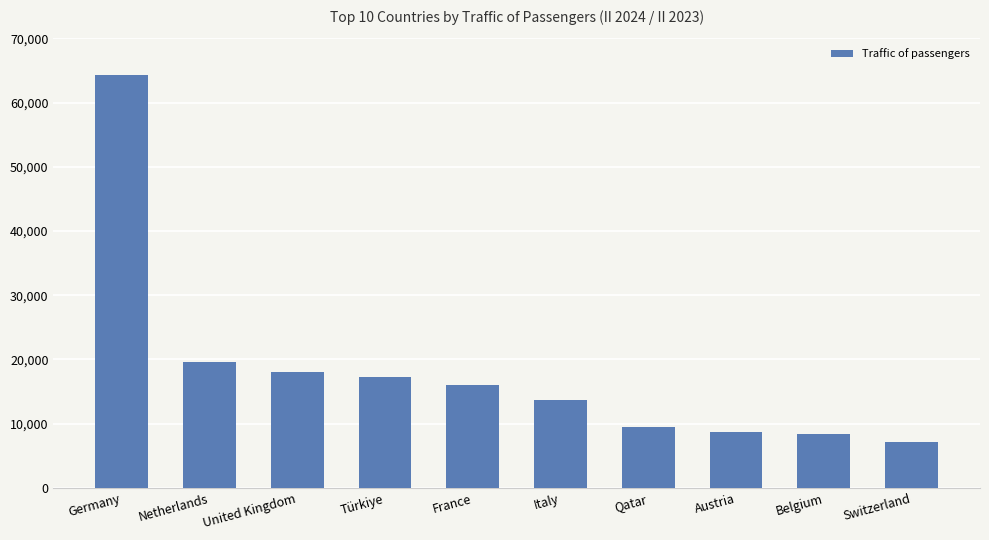

Which label corresponds to the largest value in the chart?

Germany